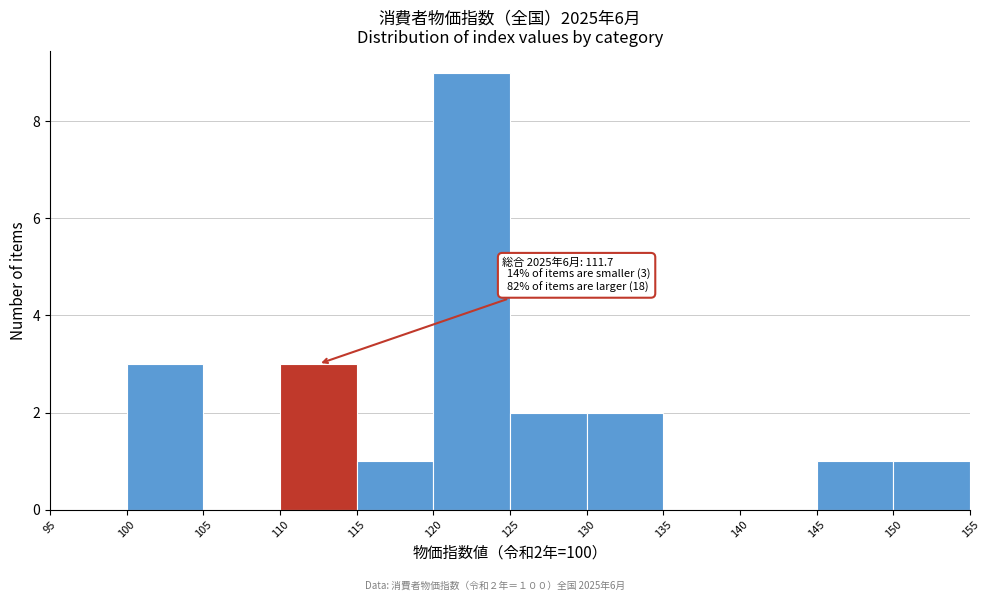

Which range on the x-axis has the tallest bar?

120 to 125